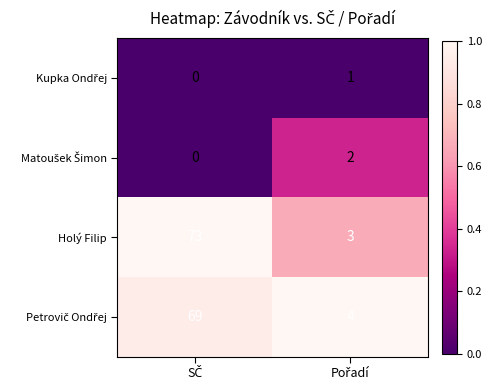

Count the number of categories in the chart.

2